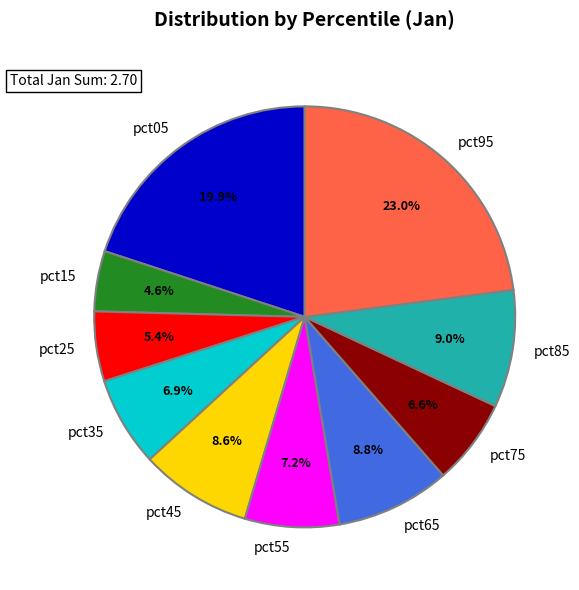

To the nearest percent, what is the difference between the largest and smallest slice percentages?

18%